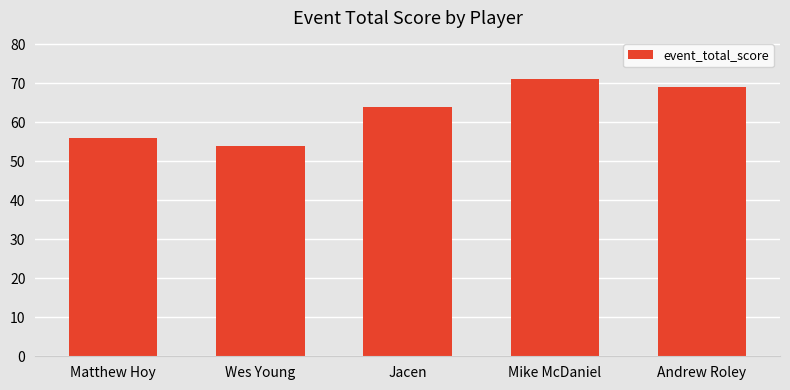

List the labels in order of value, largest first.

Mike McDaniel, Andrew Roley, Jacen, Matthew Hoy, Wes Young